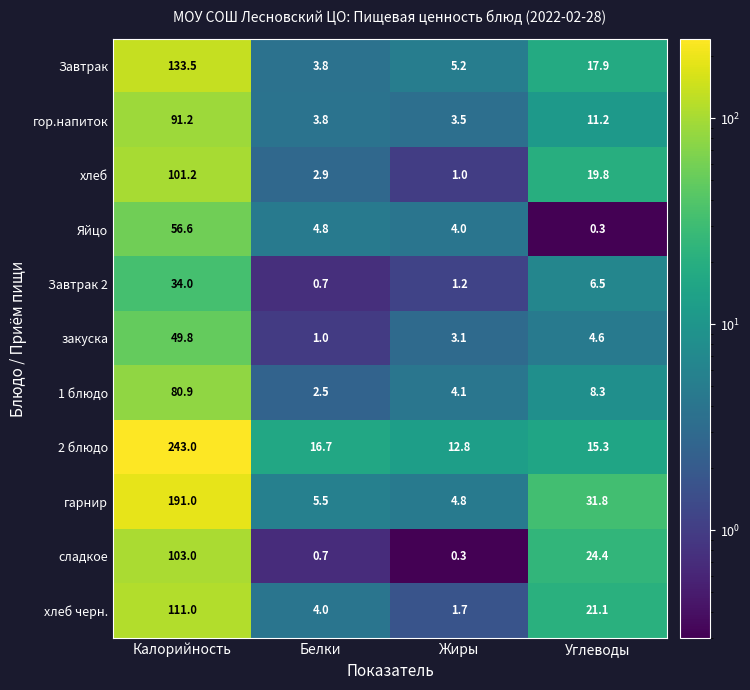

How many categories are shown in the chart?

4